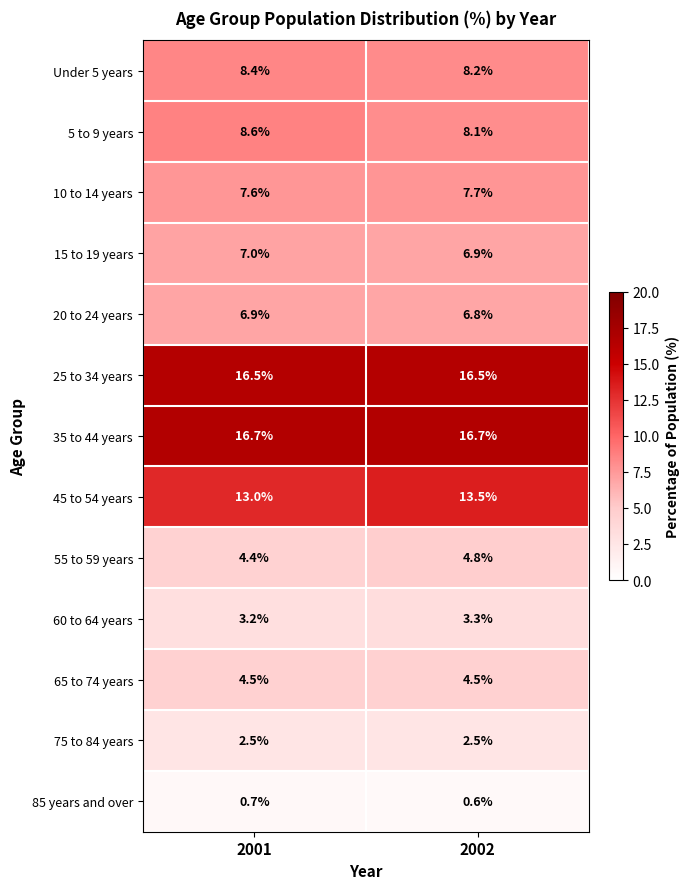

Reading left to right, list all the values displayed in this chart.

Under 5 years: 8.4	8.2
5 to 9 years: 8.6	8.1
10 to 14 years: 7.6	7.7
15 to 19 years: 7.0	6.9
20 to 24 years: 6.9	6.8
25 to 34 years: 16.5	16.5
35 to 44 years: 16.7	16.7
45 to 54 years: 13.0	13.5
55 to 59 years: 4.4	4.8
60 to 64 years: 3.2	3.3
65 to 74 years: 4.5	4.5
75 to 84 years: 2.5	2.5
85 years and over: 0.7	0.6